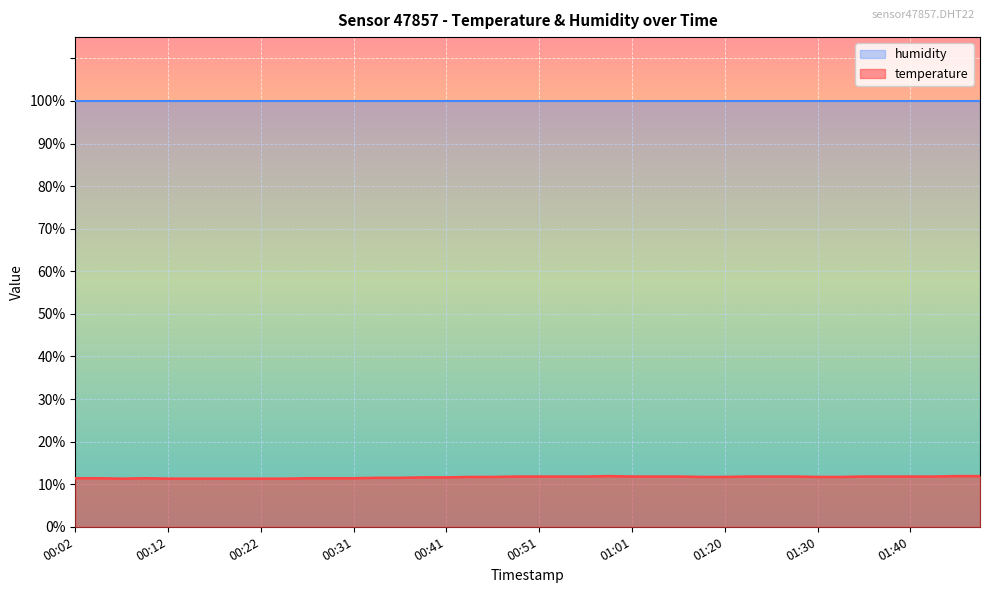

True or false: there are more than 0 points higher than both neighbors.

True